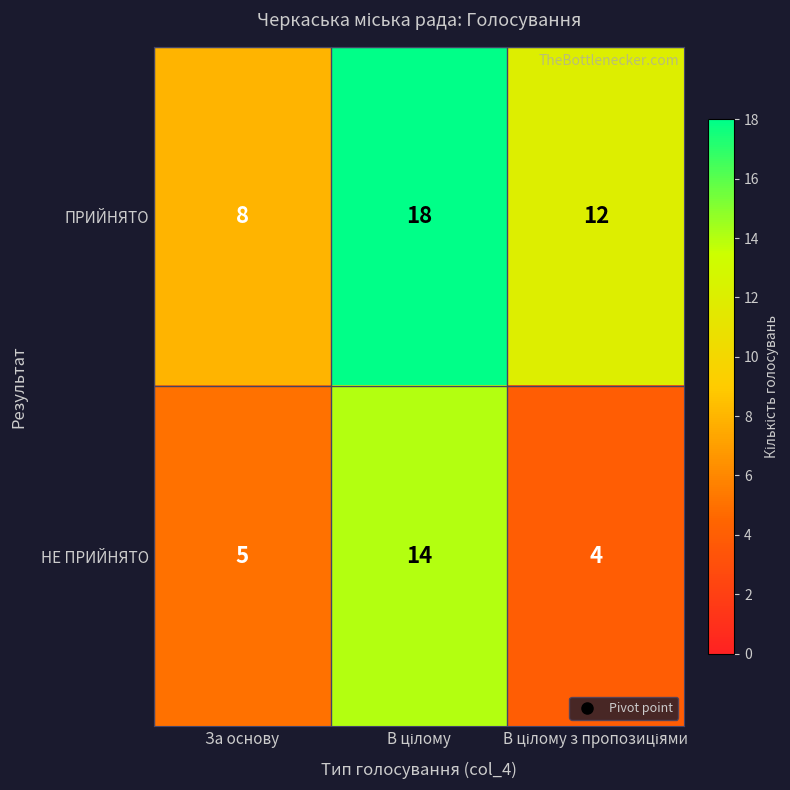

What is the highest value of the НЕ ПРИЙНЯТО series?

14